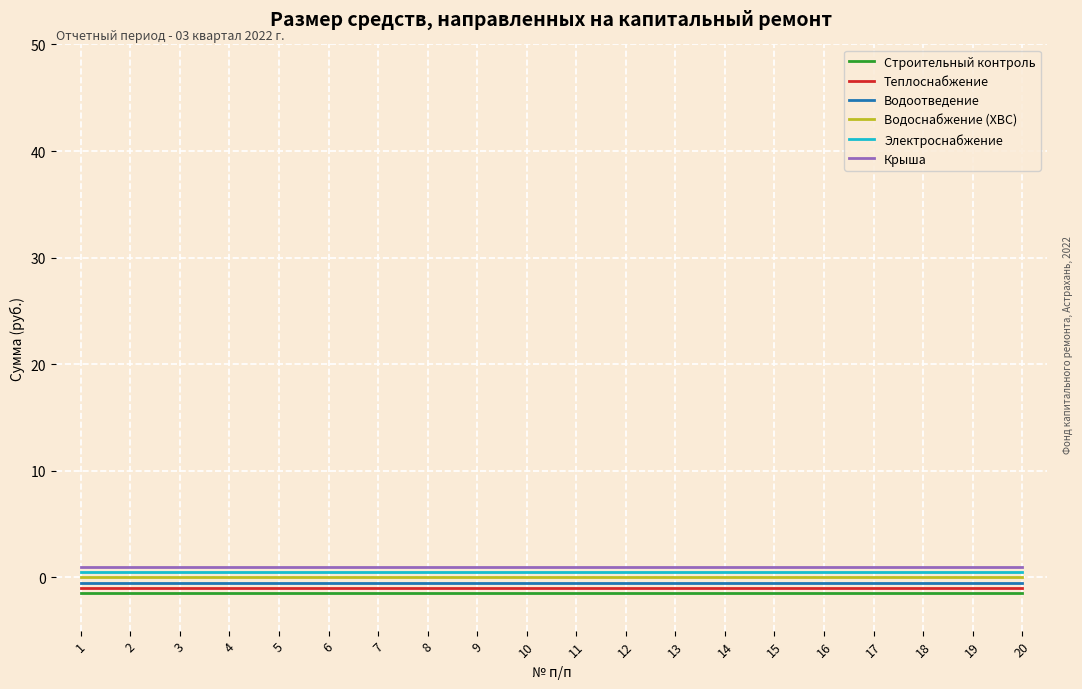

Reading left to right, transcribe all the data shown in this chart.

Строительный контроль: 1=-1.5	2=-1.5	3=-1.5	4=-1.5	5=-1.5	6=-1.5	7=-1.5	8=-1.5	9=-1.5	10=-1.5	11=-1.5	12=-1.5	13=-1.5	14=-1.5	15=-1.5	16=-1.5	17=-1.5	18=-1.5	19=-1.5	20=-1.5
Теплоснабжение: 1=-1.0	2=-1.0	3=-1.0	4=-1.0	5=-1.0	6=-1.0	7=-1.0	8=-1.0	9=-1.0	10=-1.0	11=-1.0	12=-1.0	13=-1.0	14=-1.0	15=-1.0	16=-1.0	17=-1.0	18=-1.0	19=-1.0	20=-1.0
Водоотведение: 1=-0.5	2=-0.5	3=-0.5	4=-0.5	5=-0.5	6=-0.5	7=-0.5	8=-0.5	9=-0.5	10=-0.5	11=-0.5	12=-0.5	13=-0.5	14=-0.5	15=-0.5	16=-0.5	17=-0.5	18=-0.5	19=-0.5	20=-0.5
Водоснабжение (ХВС): 1=0.0	2=0.0	3=0.0	4=0.0	5=0.0	6=0.0	7=0.0	8=0.0	9=0.0	10=0.0	11=0.0	12=0.0	13=0.0	14=0.0	15=0.0	16=0.0	17=0.0	18=0.0	19=0.0	20=0.0
Электроснабжение: 1=0.5	2=0.5	3=0.5	4=0.5	5=0.5	6=0.5	7=0.5	8=0.5	9=0.5	10=0.5	11=0.5	12=0.5	13=0.5	14=0.5	15=0.5	16=0.5	17=0.5	18=0.5	19=0.5	20=0.5
Крыша: 1=1.0	2=1.0	3=1.0	4=1.0	5=1.0	6=1.0	7=1.0	8=1.0	9=1.0	10=1.0	11=1.0	12=1.0	13=1.0	14=1.0	15=1.0	16=1.0	17=1.0	18=1.0	19=1.0	20=1.0